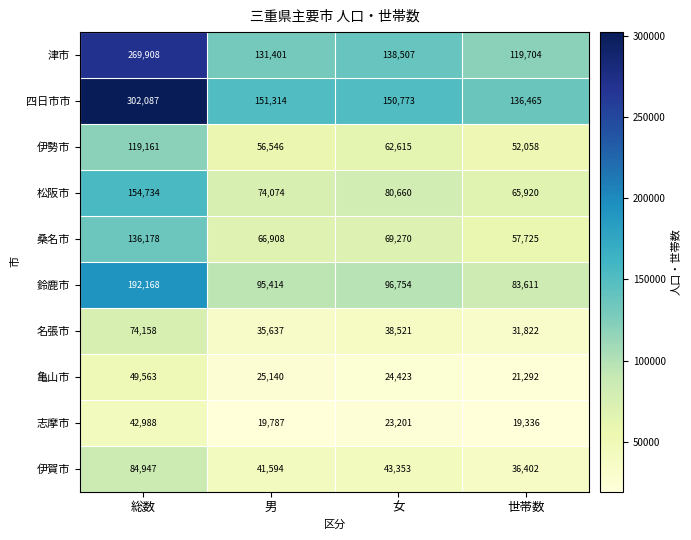

True or false: 津市 has a value of 138507 at 女.

True